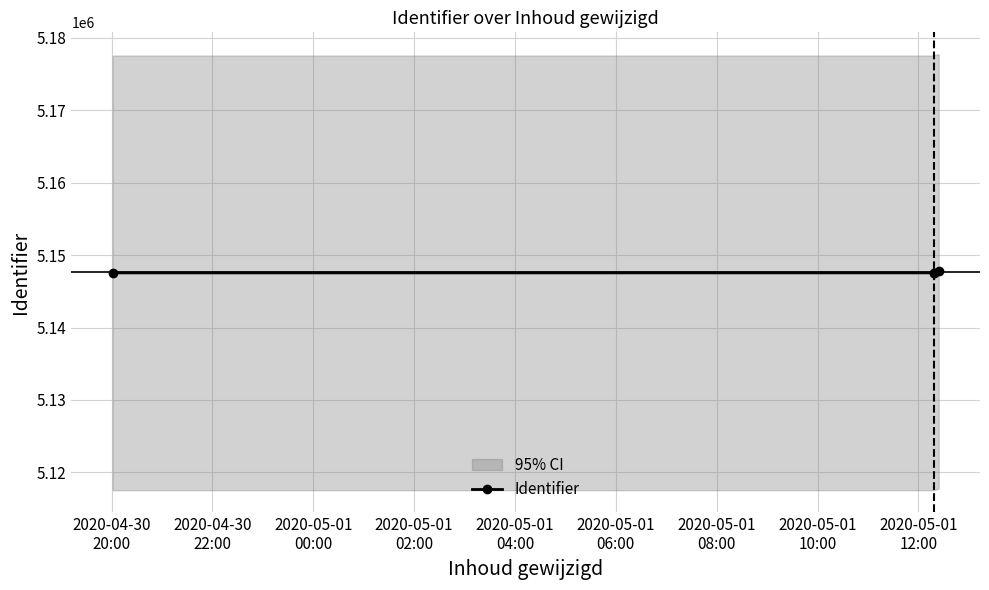

What is the value of the Identifier point at the 3rd from the left?

5147595.7